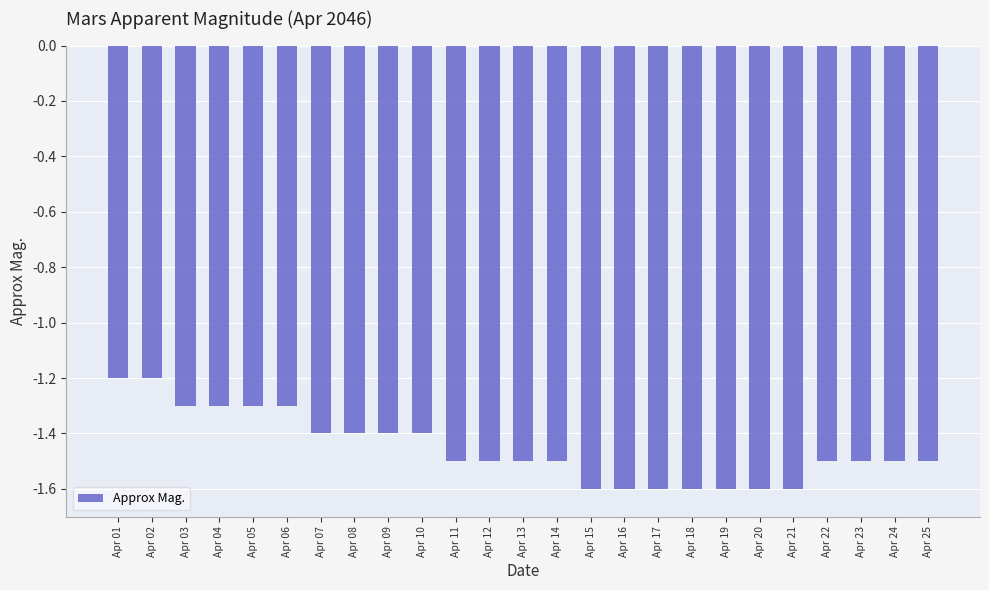

The value at Apr 24 is -0.5. True or false?

False